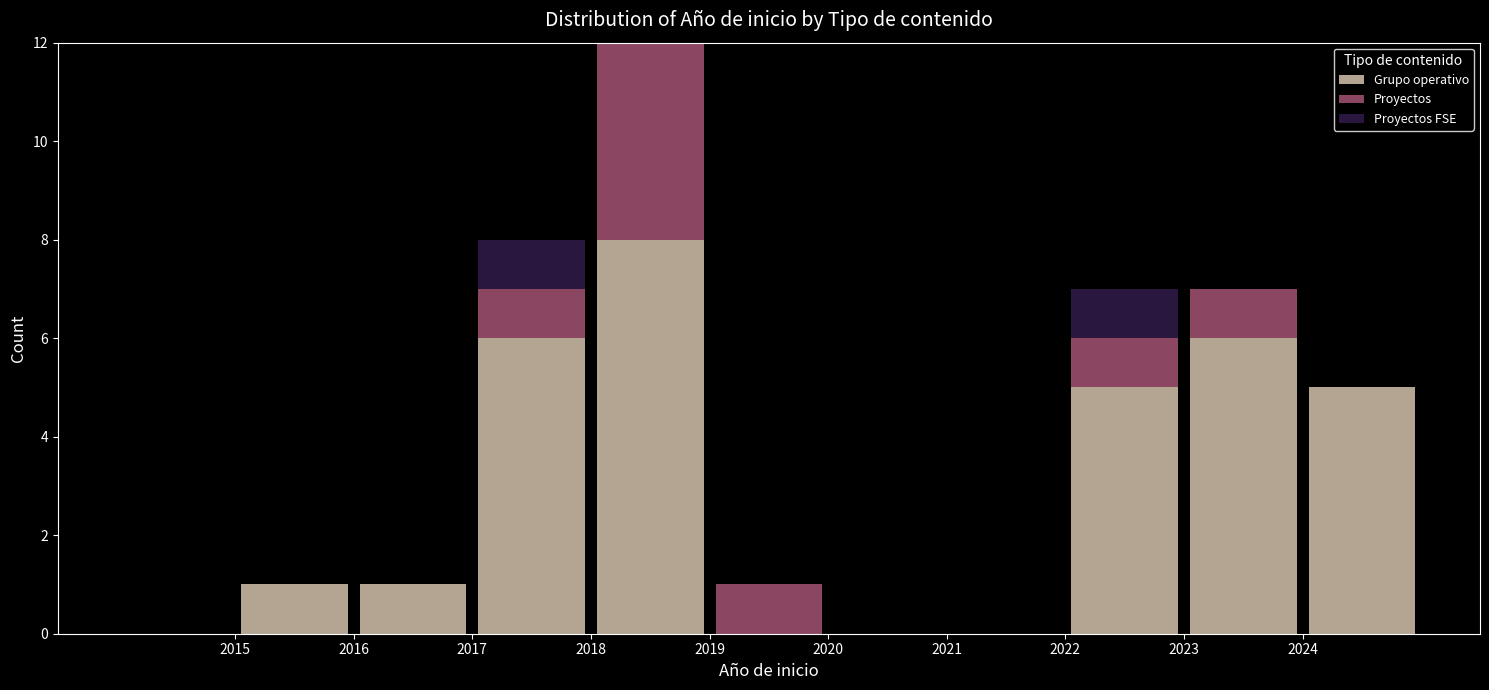

What is the total height of the stacked bar covering 2024 to 2025 on the x-axis? The values are not printed on the chart, so give them approximately, as read against the axis.

5